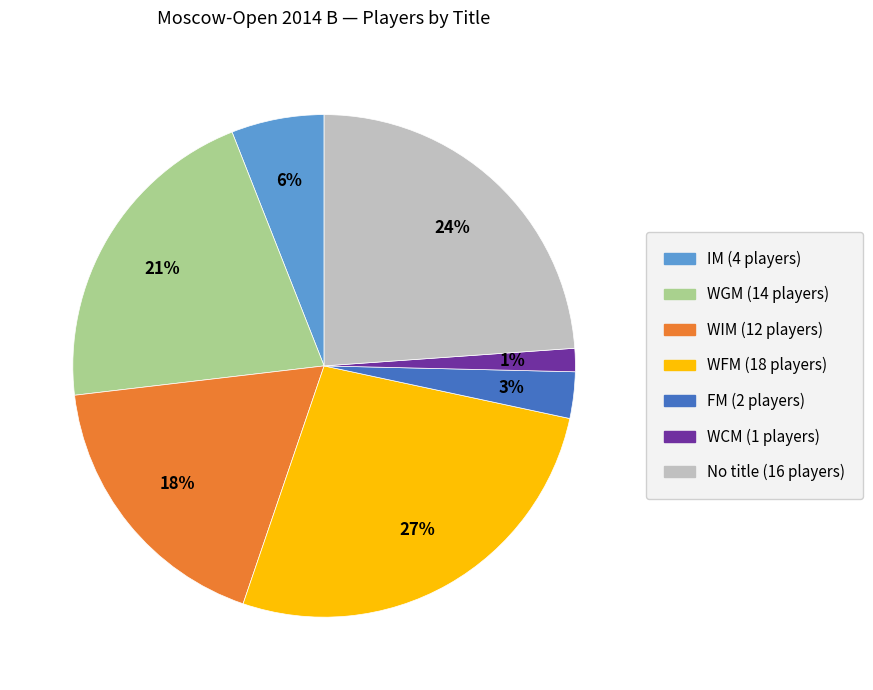

To the nearest percent, what is the average slice percentage?

14%